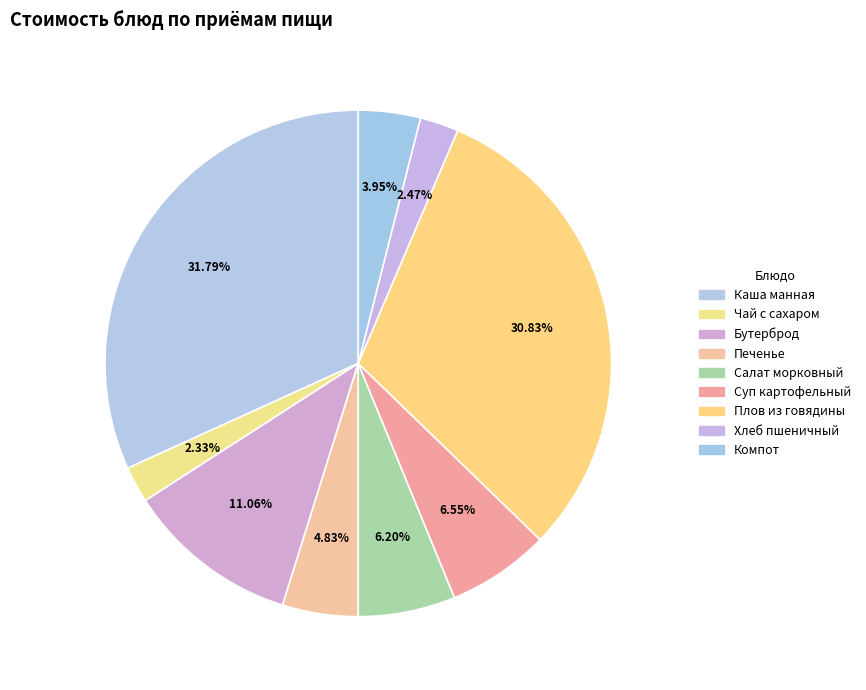

Count the number of slices in the pie.

9